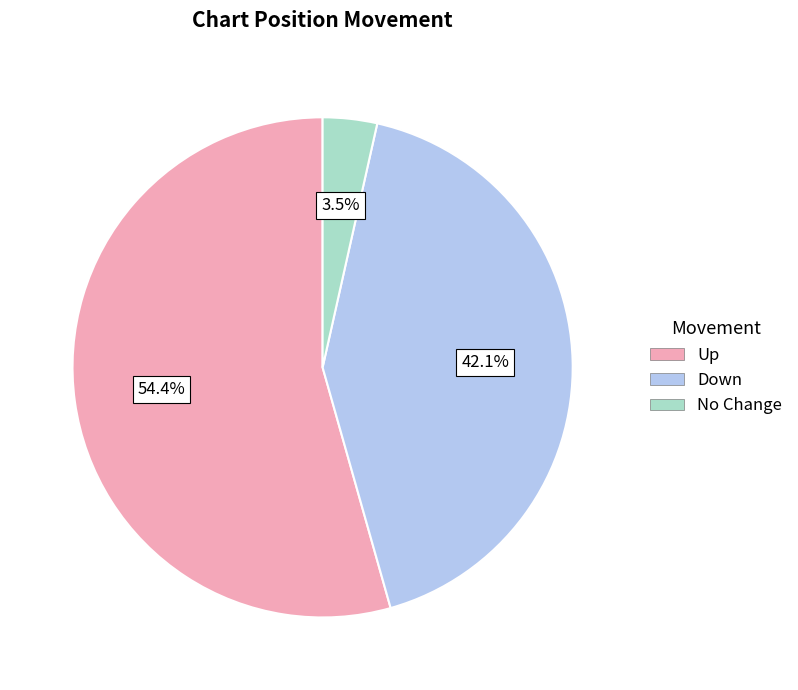

Is there any slice that represents more than half of the pie?

Yes